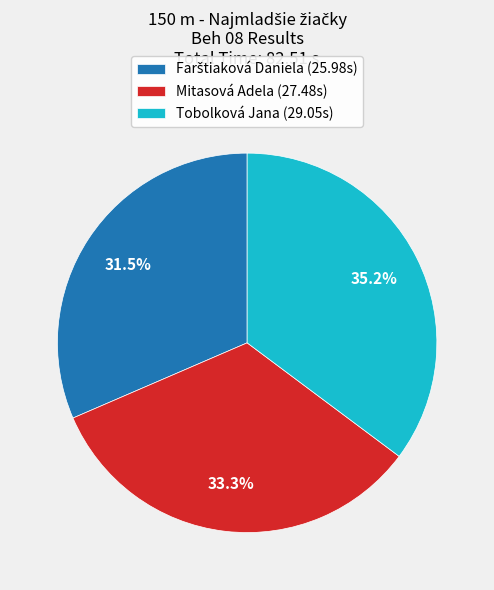

Is there a majority slice in this chart?

No